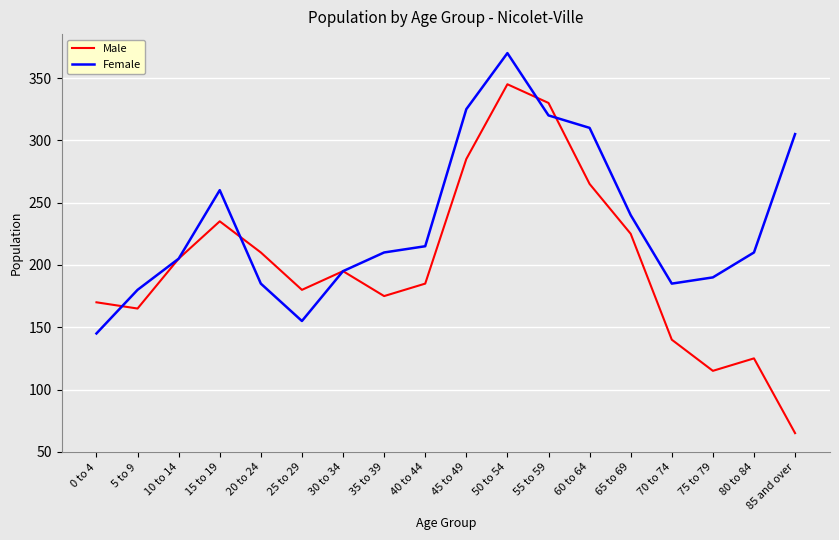

Is it true that Male equals 65 at 85 and over?

True